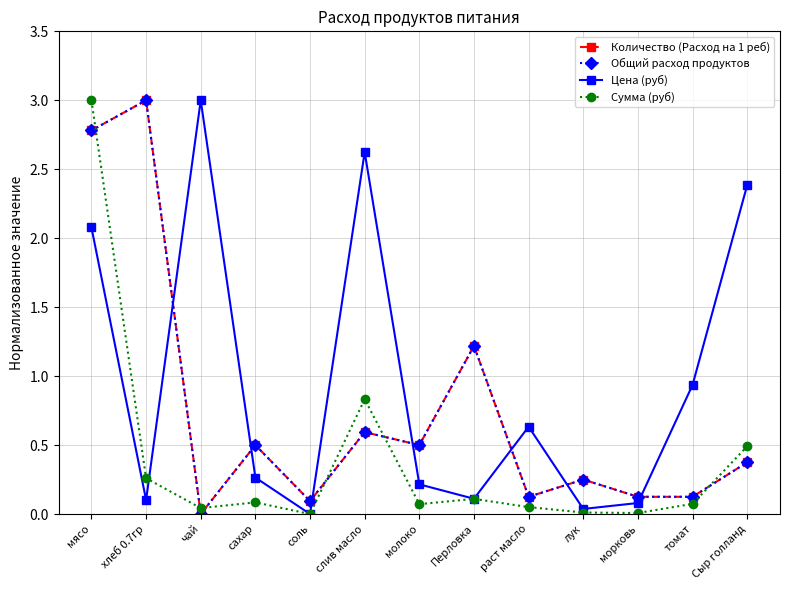

Is this an area chart (filled region under the line)?

No